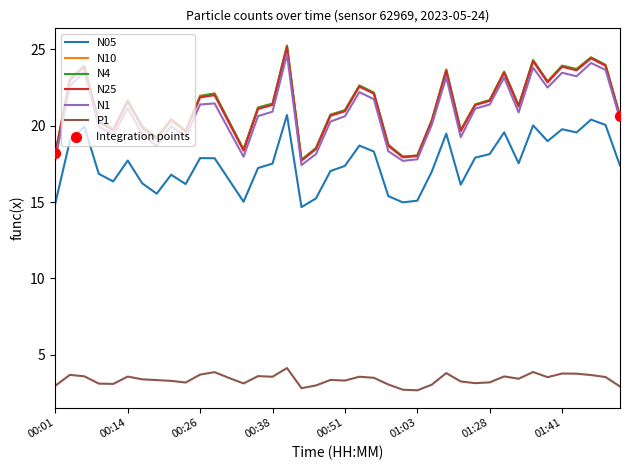

What is the lowest value of the N25 series?

17.7